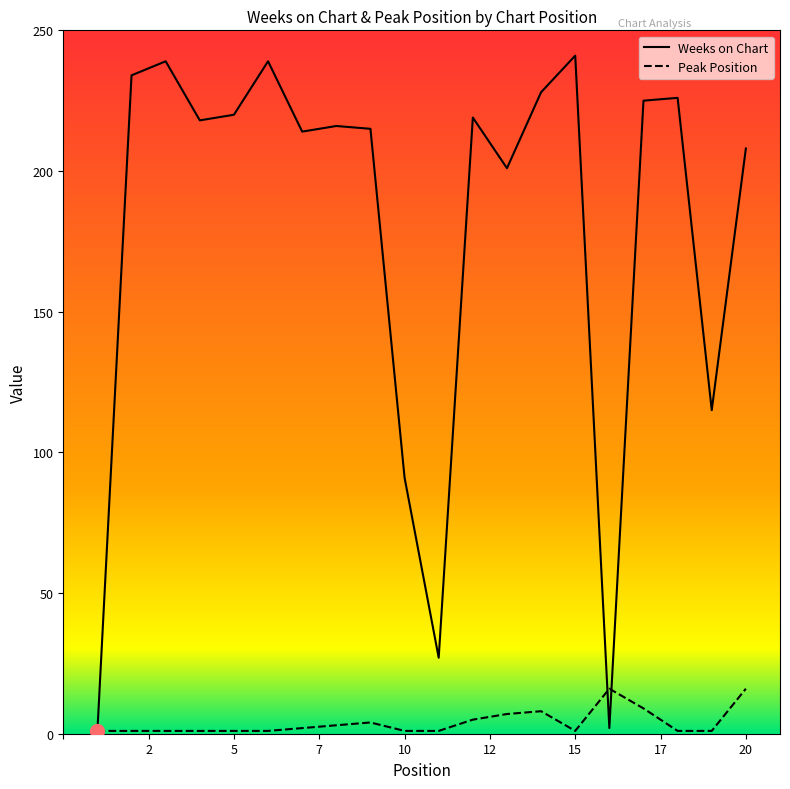

Rank the series at 20 from lowest to highest value.

Peak Position, Weeks on Chart